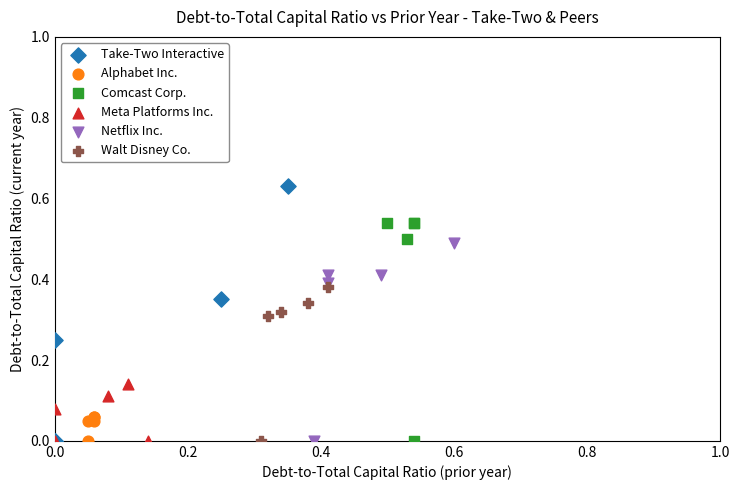

Which series has the largest Y range (max minus min)?

Take-Two Interactive